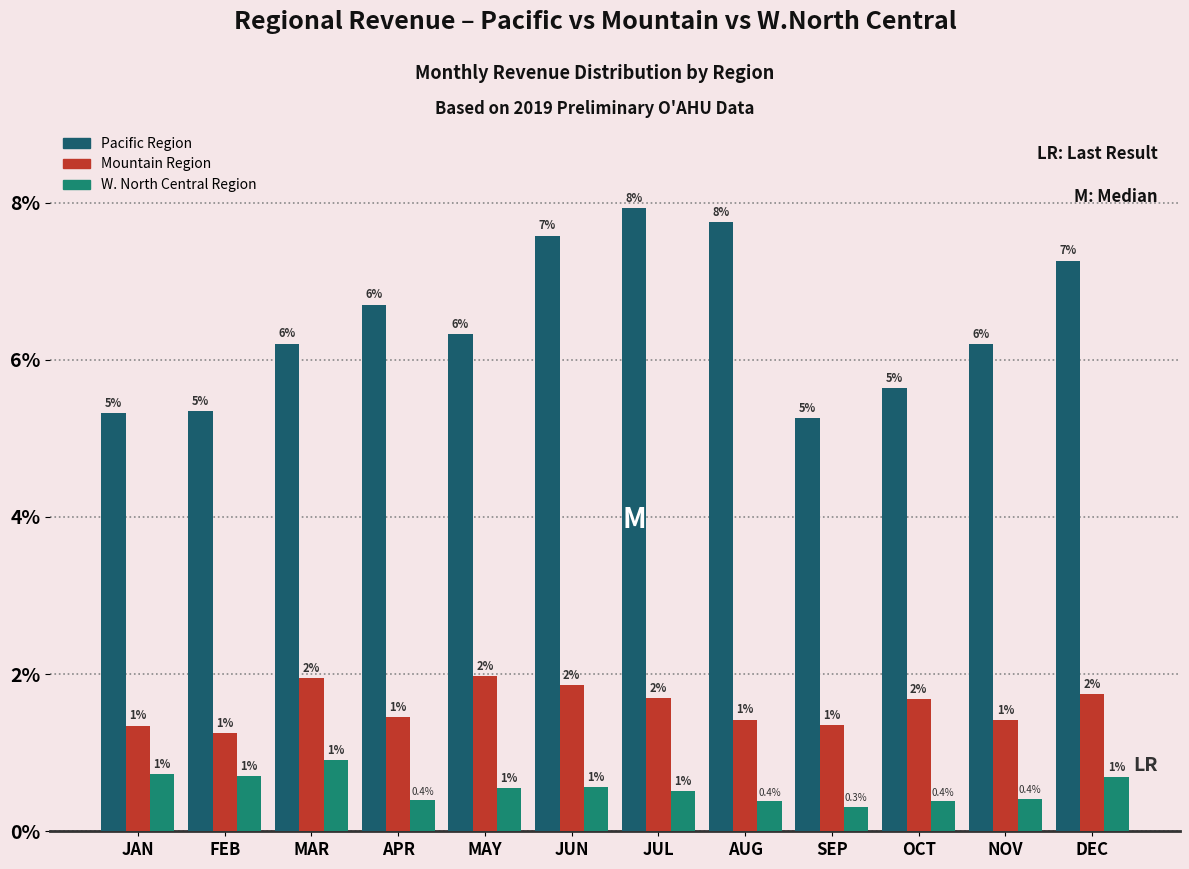

Does the chart contain any negative values?

No